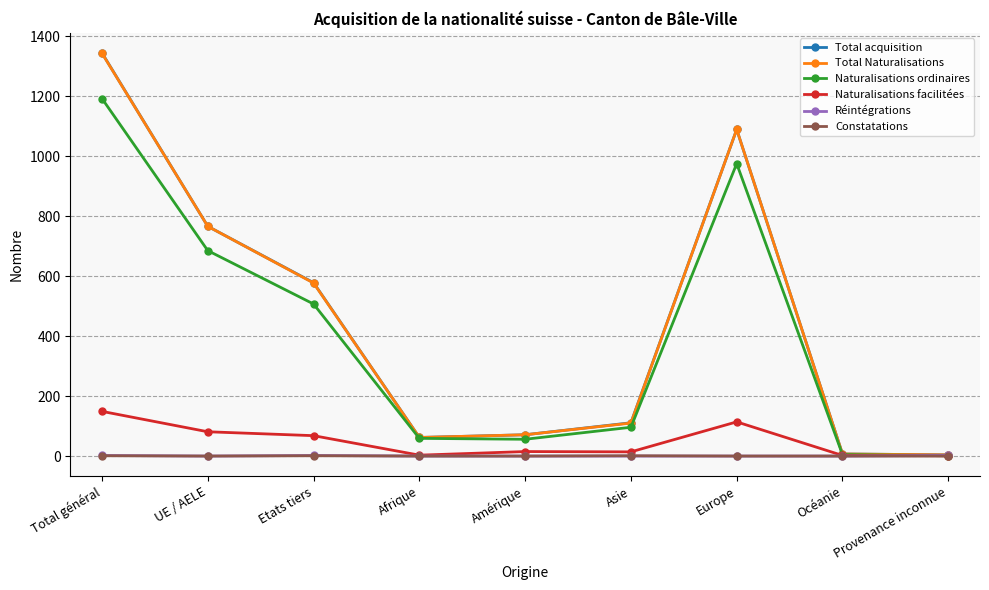

How many lines are shown in the chart?

6